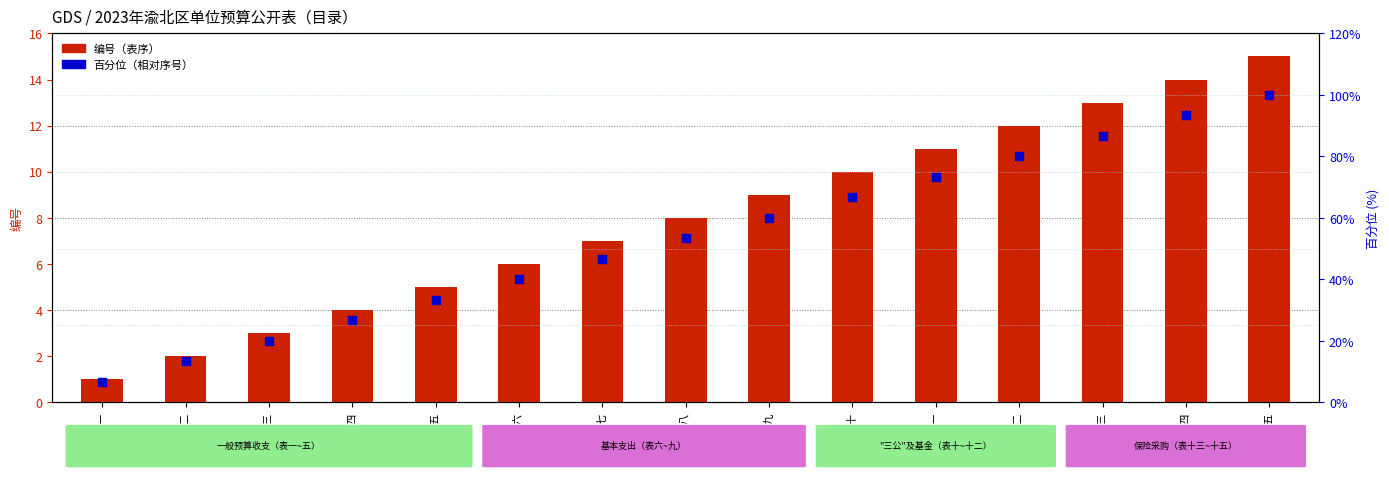

What is the total value across all series at 表十一?

84.3